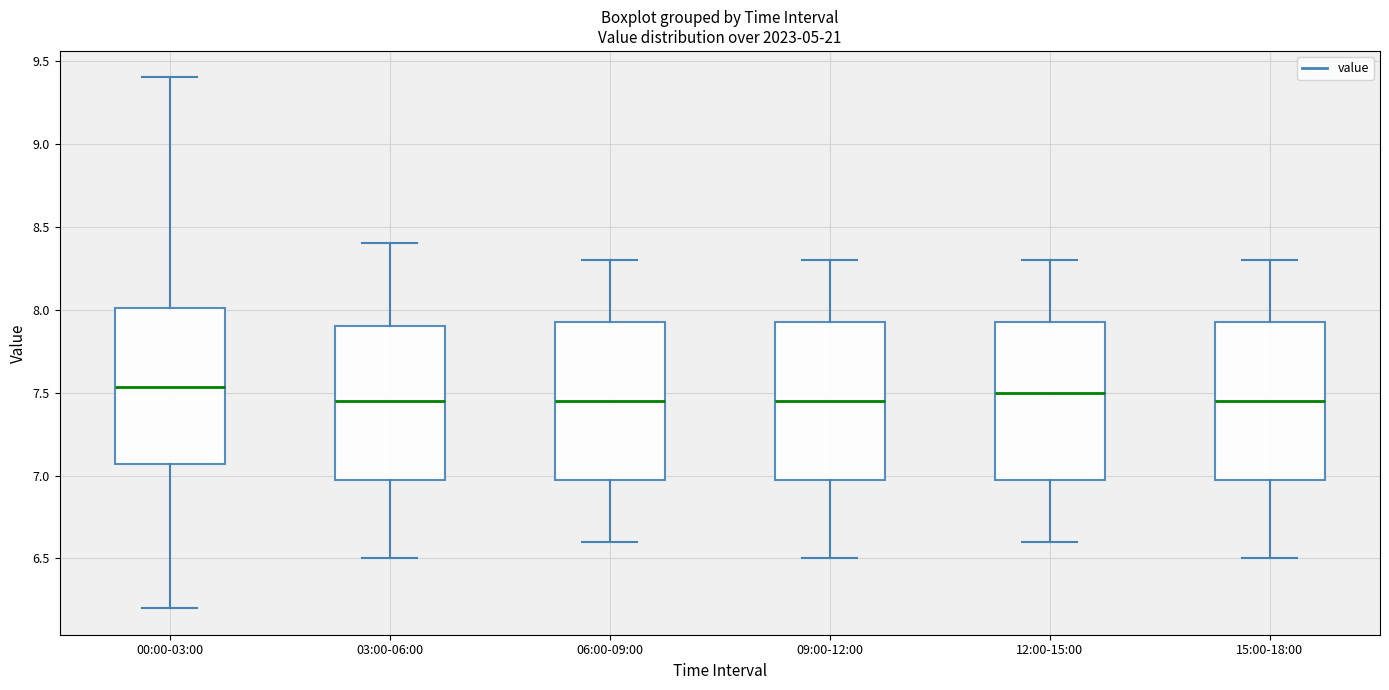

Reading left to right, read every box against the y-axis: the position of its median line, the range the box covers, and the ends of its whiskers. The values are not printed on the chart, so give them approximately, as read against the axis.

00:00-03:00: median 7.55, box 7.05 to 8.00, whiskers 6.20 to 9.40
03:00-06:00: median 7.45, box 7.00 to 7.90, whiskers 6.50 to 8.40
06:00-09:00: median 7.45, box 7.00 to 7.95, whiskers 6.60 to 8.30
09:00-12:00: median 7.45, box 7.00 to 7.95, whiskers 6.50 to 8.30
12:00-15:00: median 7.50, box 7.00 to 7.95, whiskers 6.60 to 8.30
15:00-18:00: median 7.45, box 7.00 to 7.95, whiskers 6.50 to 8.30